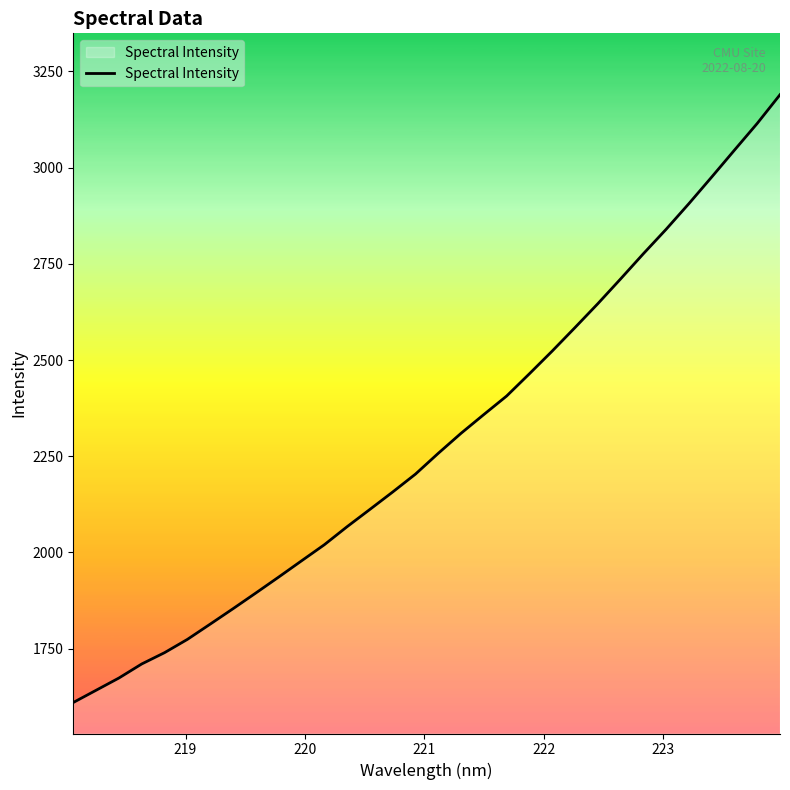

How many lines are shown in the chart?

1